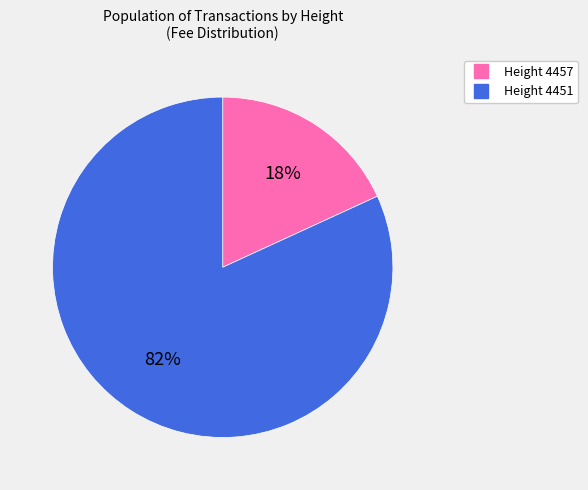

To the nearest percent, what is the average slice percentage?

50%